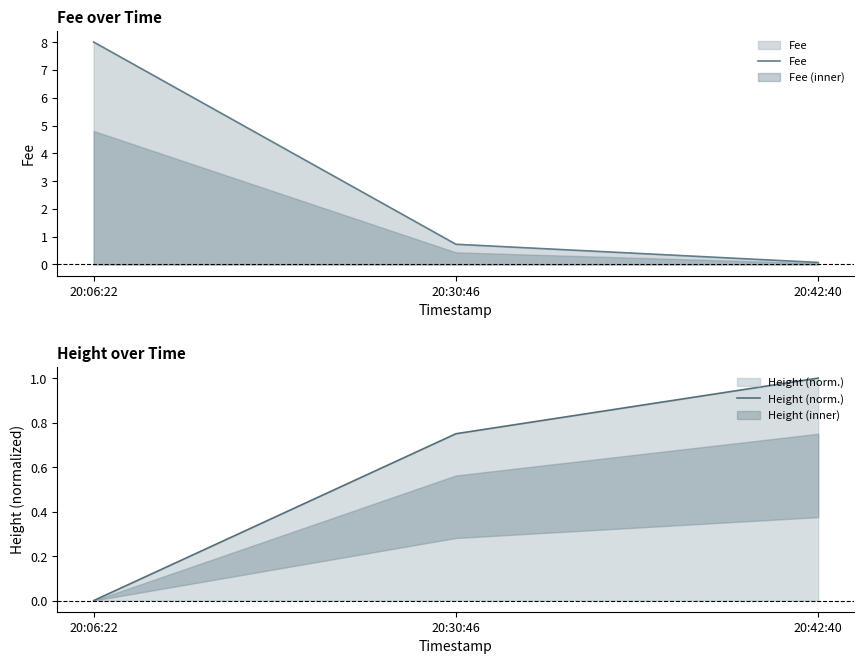

Which category has the highest value in the Height (norm.) series?

20:42:40